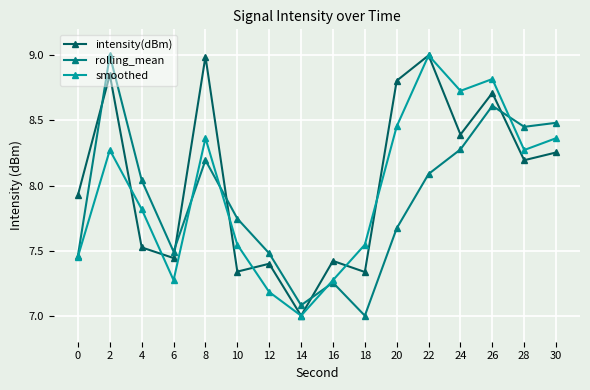

What is the minimum value for rolling_mean?

7.0